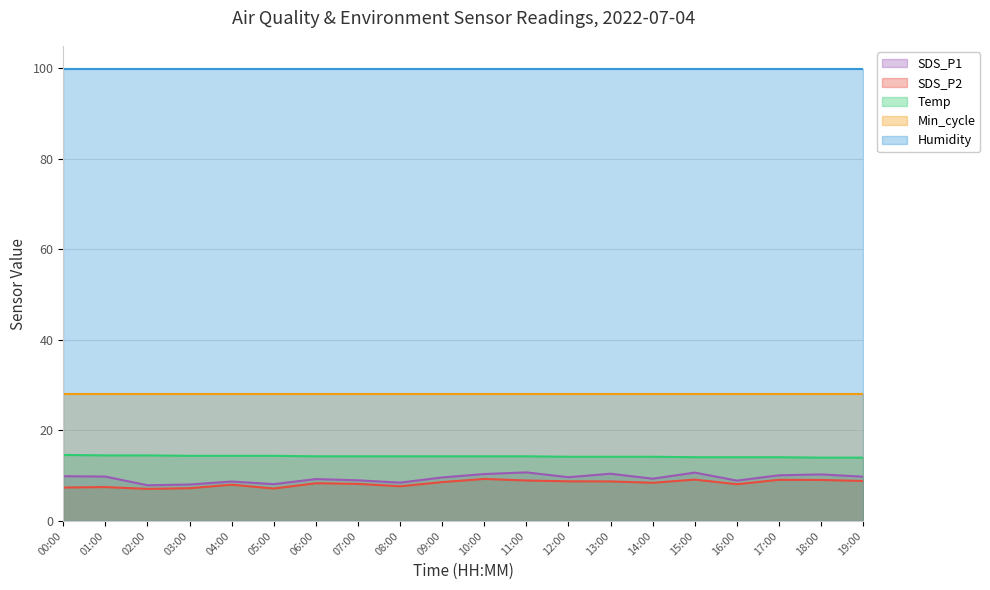

At which label does SDS_P2 first exceed 8?

04:00